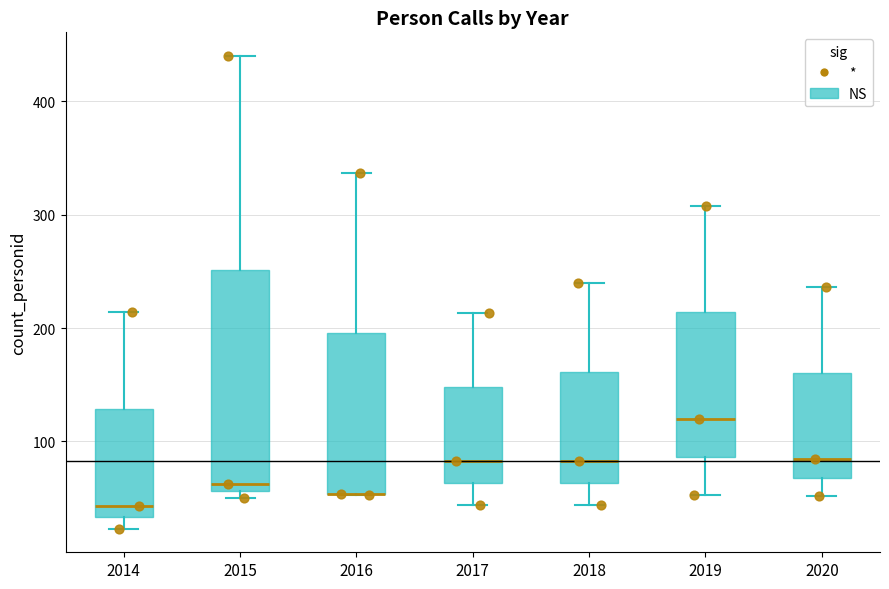

Where is the lower edge of the box at x = 2016 on the y-axis? The values are not printed on the chart, so give them approximately, as read against the axis.

50